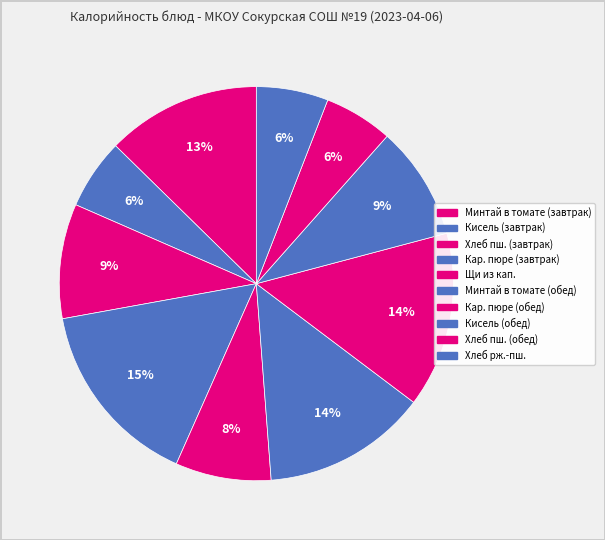

How many segments does this pie chart have?

10